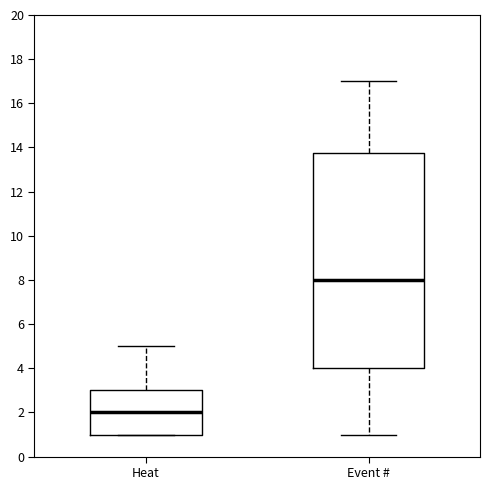

Reading left to right, transcribe this box plot: for each box, give where its median line is, the range the box spans, and where its two whiskers end, as read against the y-axis. The values are not printed on the chart, so give them approximately, as read against the axis.

Heat: median 2.0, box 1.0 to 3.0, whiskers 1.0 to 5.0
Event #: median 8.0, box 4.0 to 13.8, whiskers 1.0 to 17.0